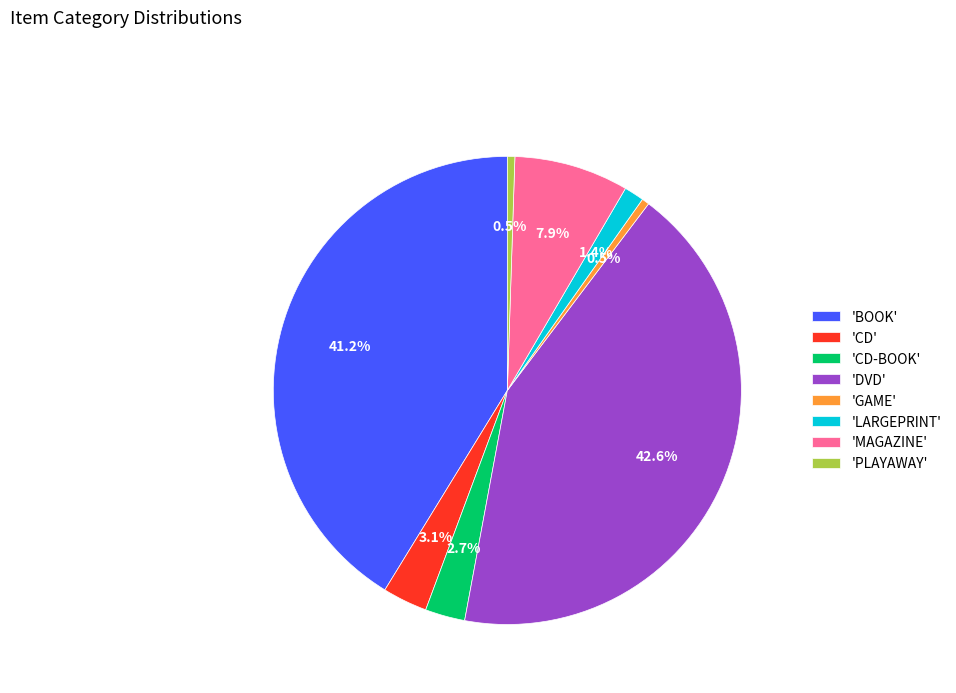

Count the number of slices in the pie.

8